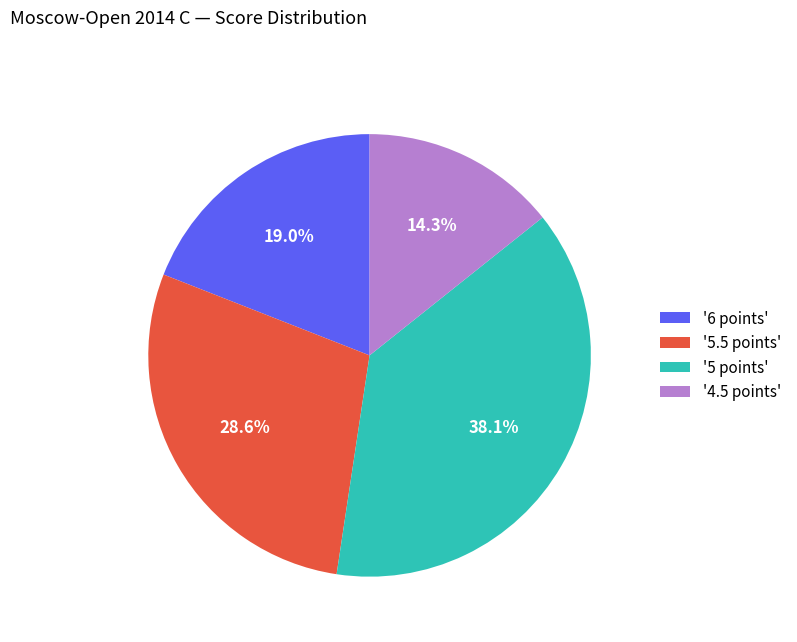

Rank the categories by value from highest to lowest.

'5 points', '5.5 points', '6 points', '4.5 points'